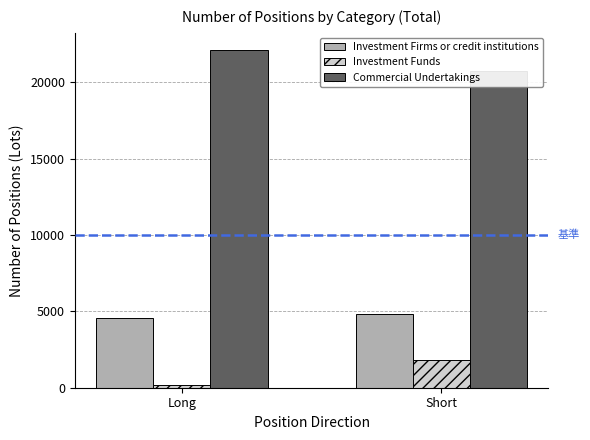

Which has a higher value, Long or Short?

Short